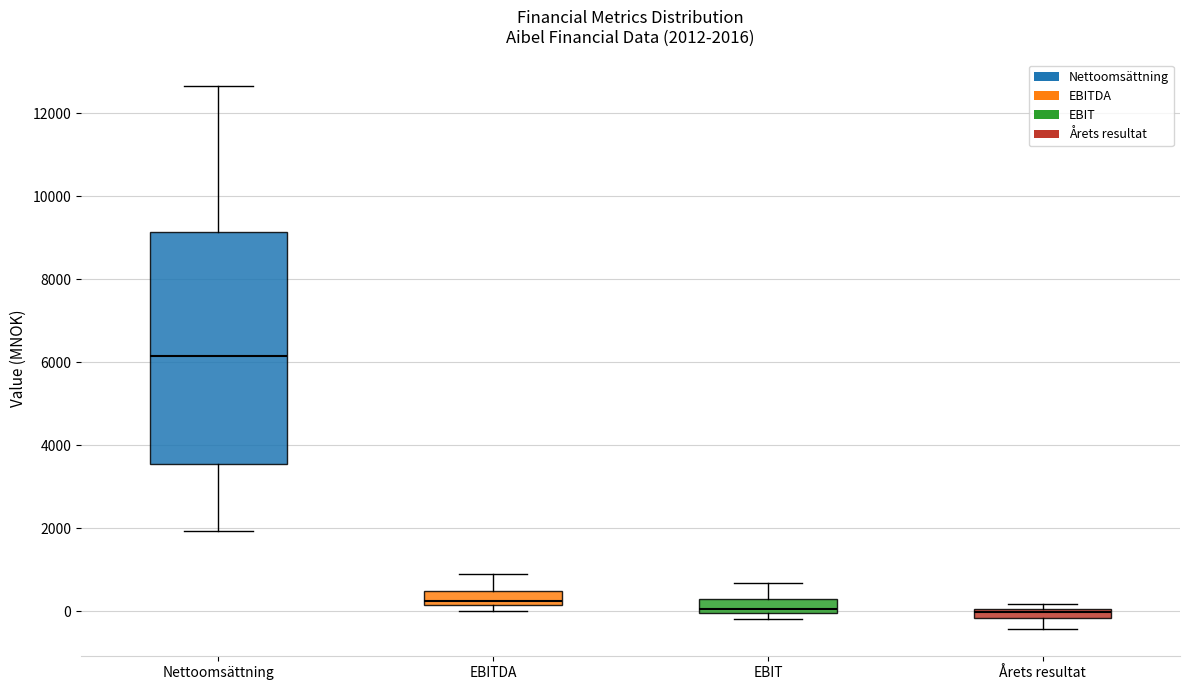

Which box is the tallest, from its lower edge to its upper edge?

Nettoomsättning